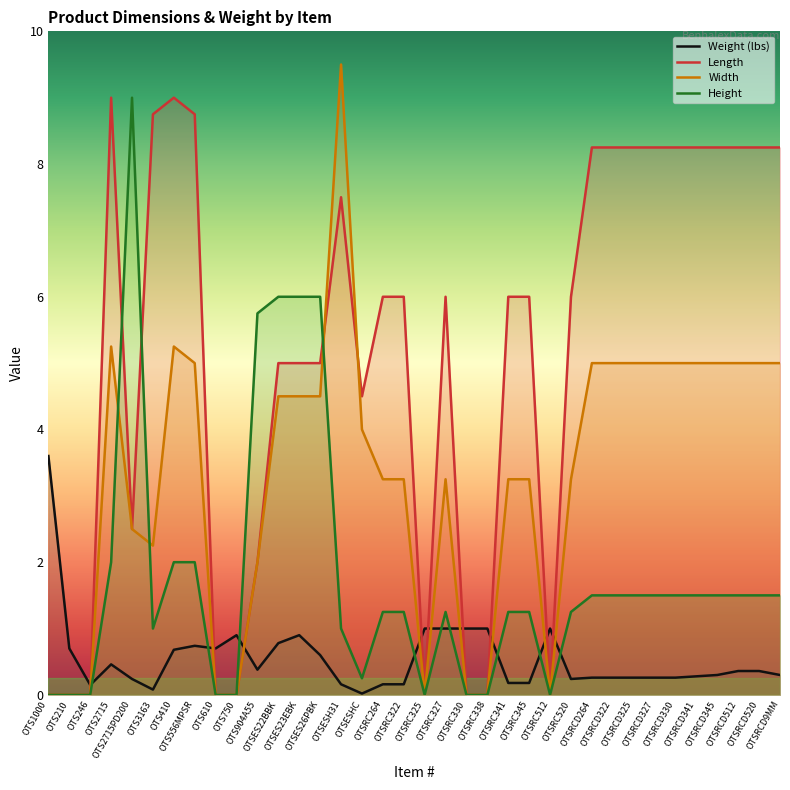

At which label does Width reach its minimum?

OTS1000